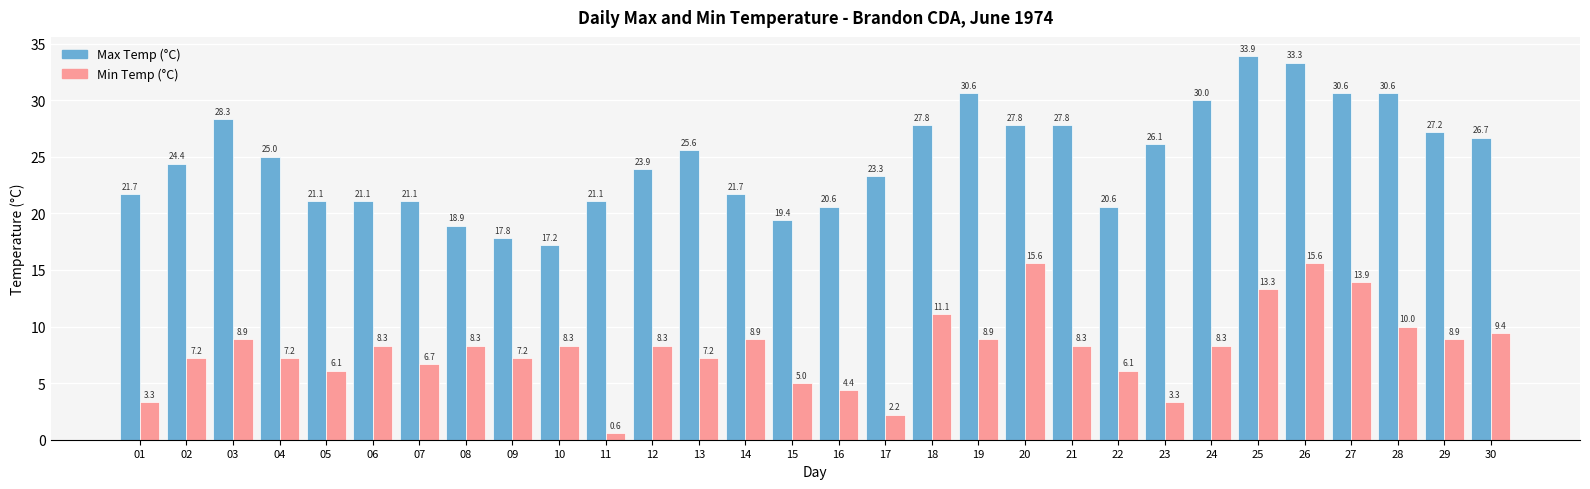

Which series has the widest spread of values?

Max Temp (°C)